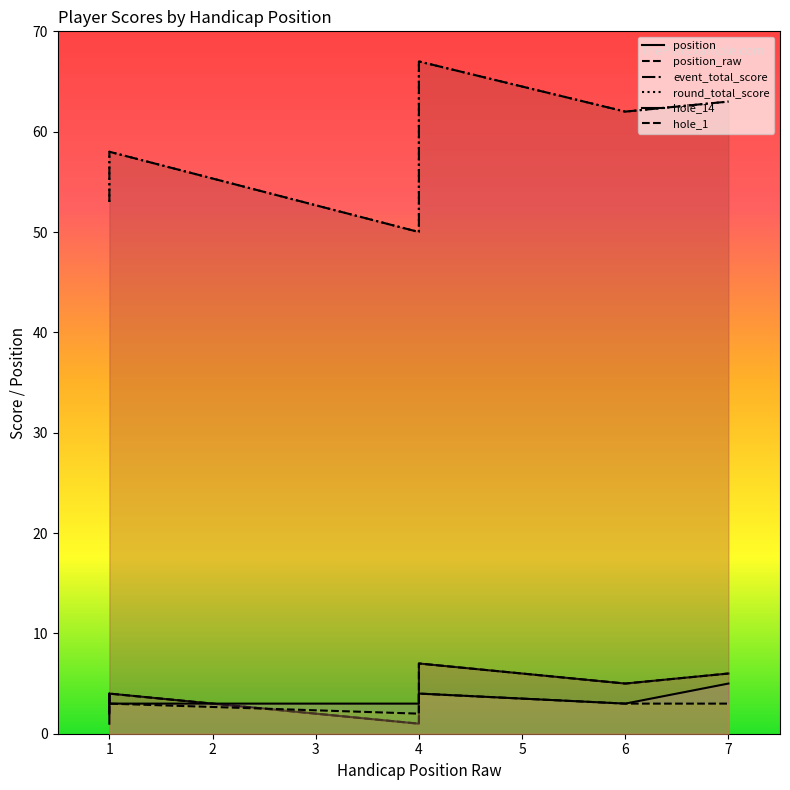

True or false: event_total_score has more than 1 interior local peaks.

True